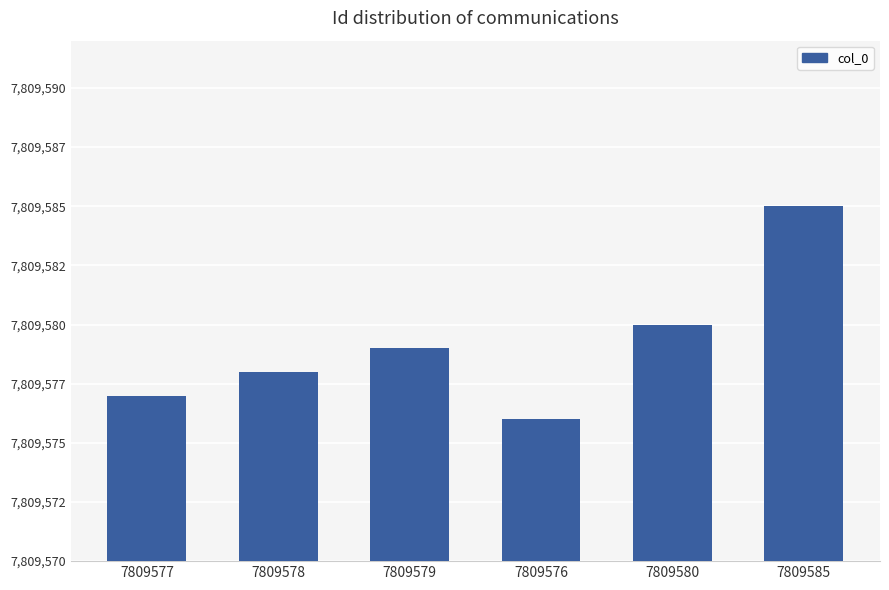

Are the bars horizontal?

No